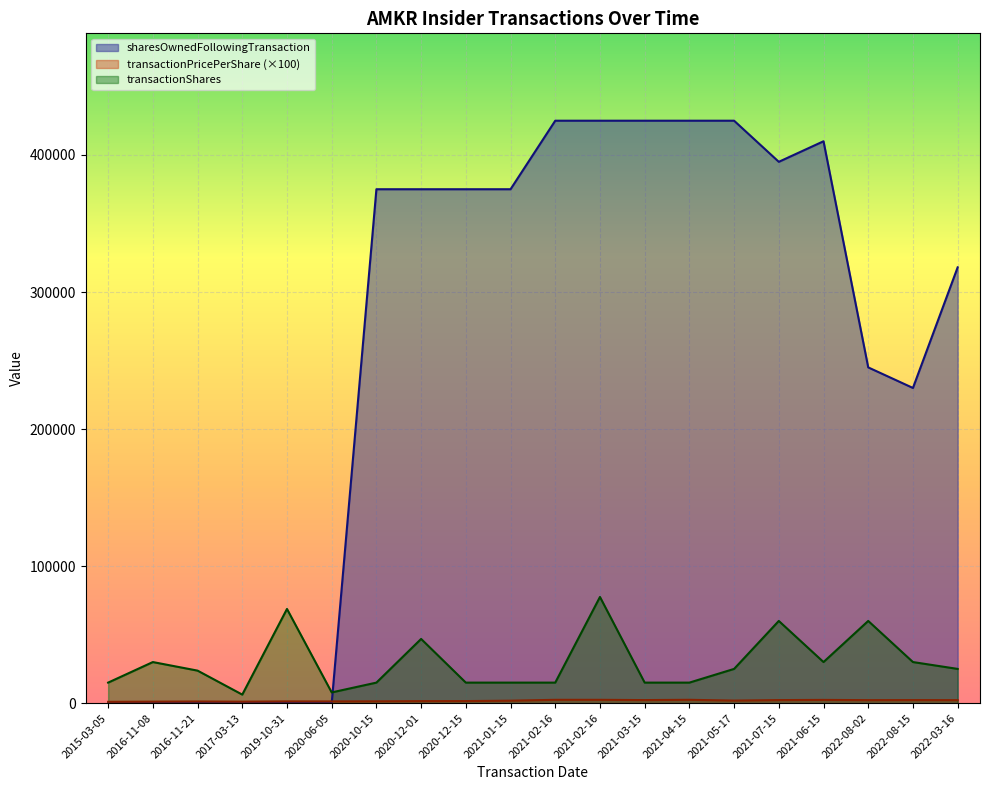

What is the average value of the transactionShares series?

29798.2